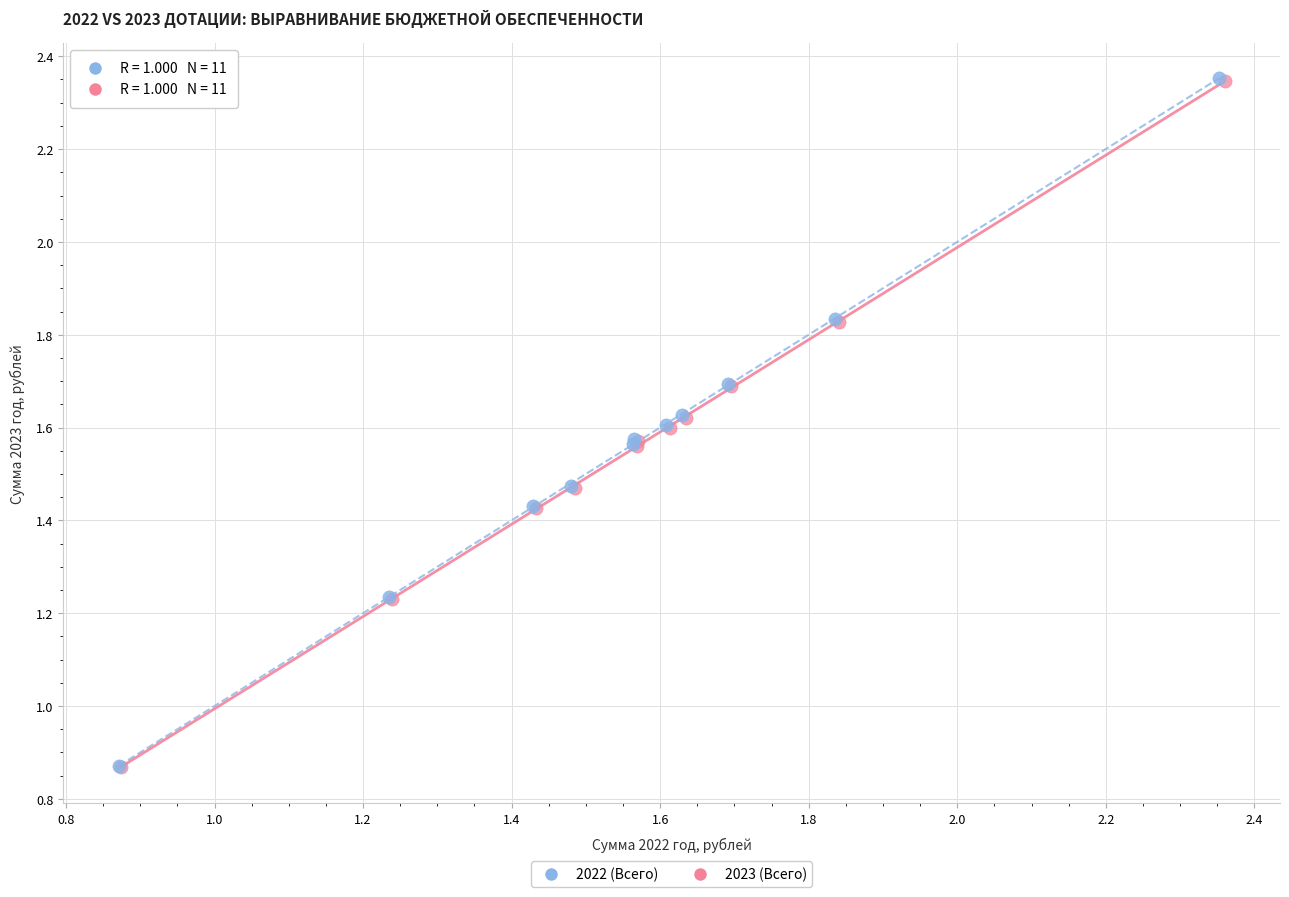

Which series has the widest spread of Y values?

2022 (Всего)